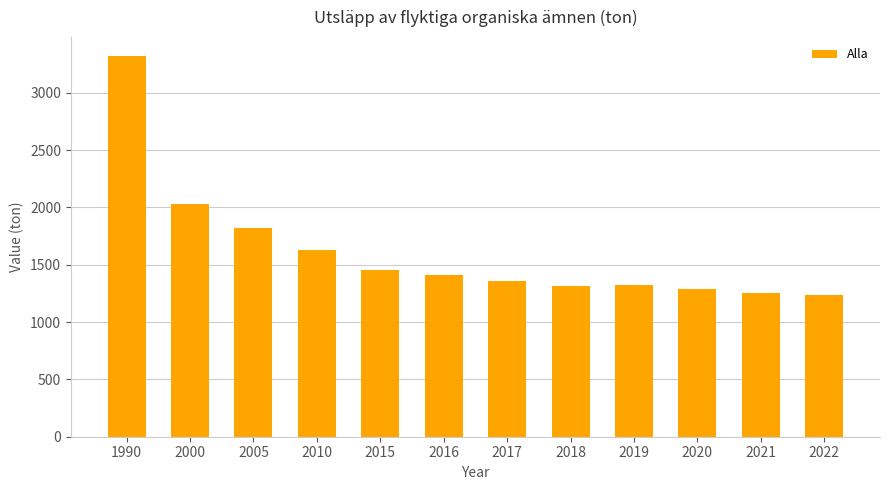

How many bars are there in total?

12